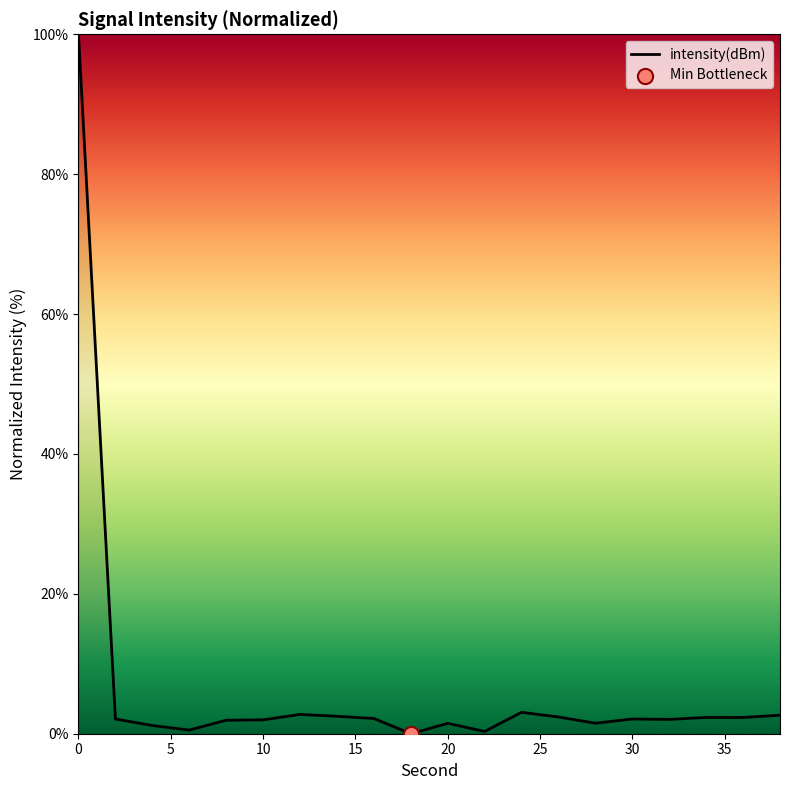

What is the difference between the maximum and minimum values?

100.0